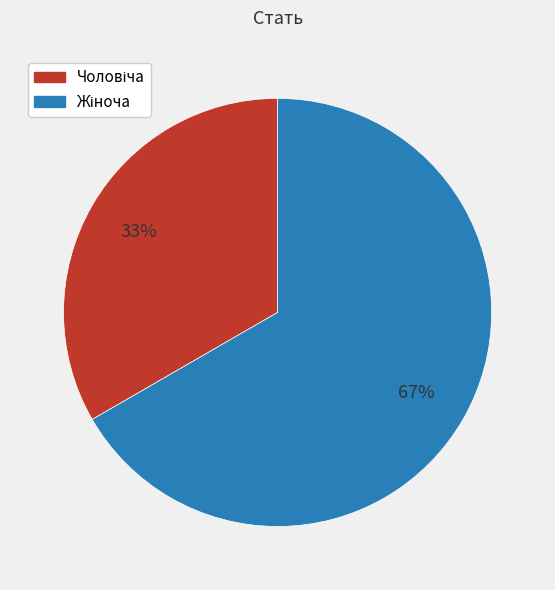

To the nearest percent, what is the average slice percentage?

50%